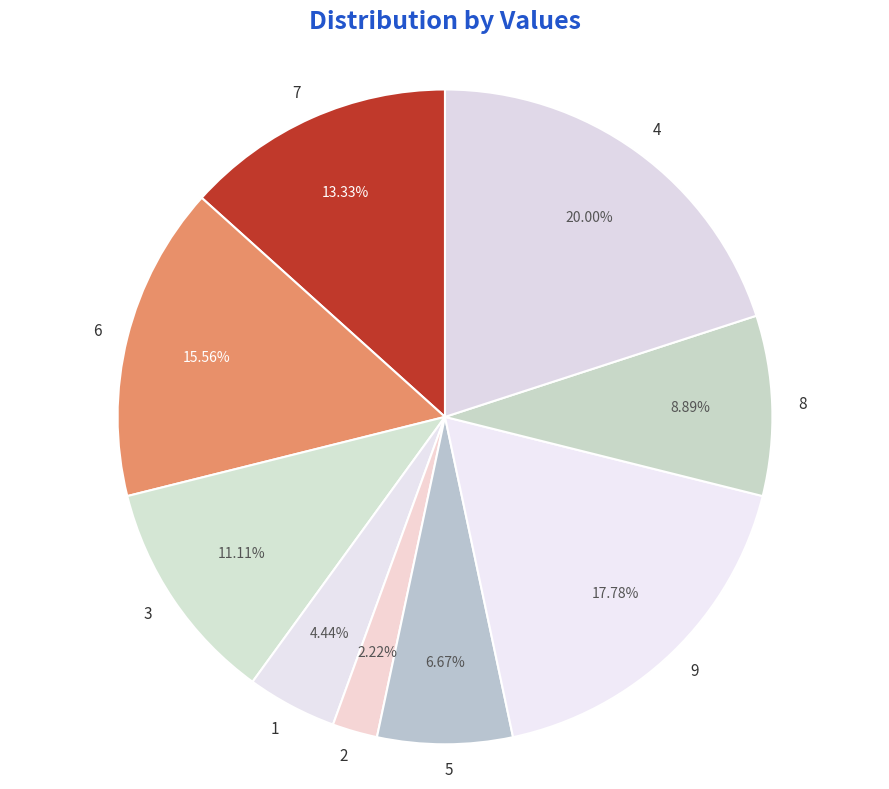

Approximately how many times larger is the value at 6 compared to 4?

0.8